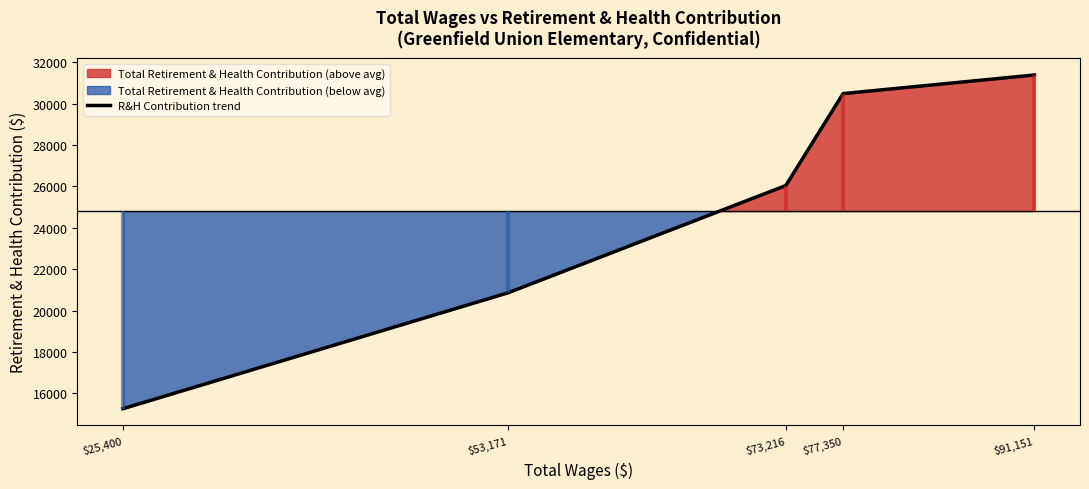

How many lines are shown in the chart?

1